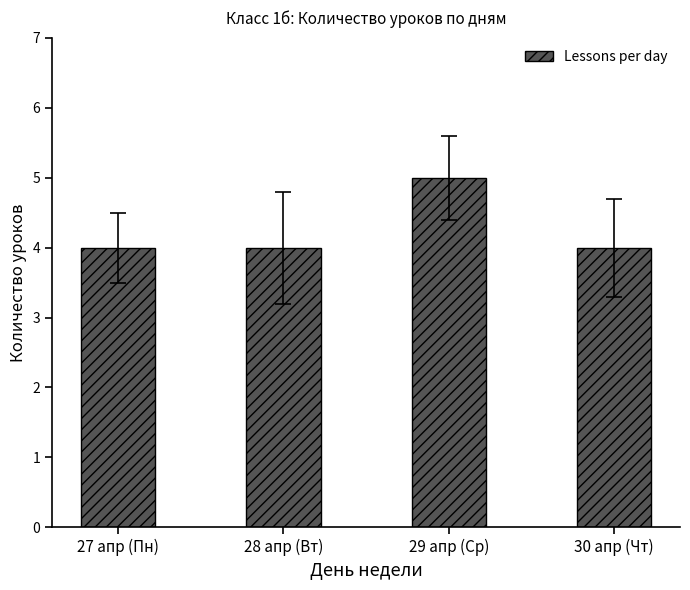

What is the greatest value displayed?

5